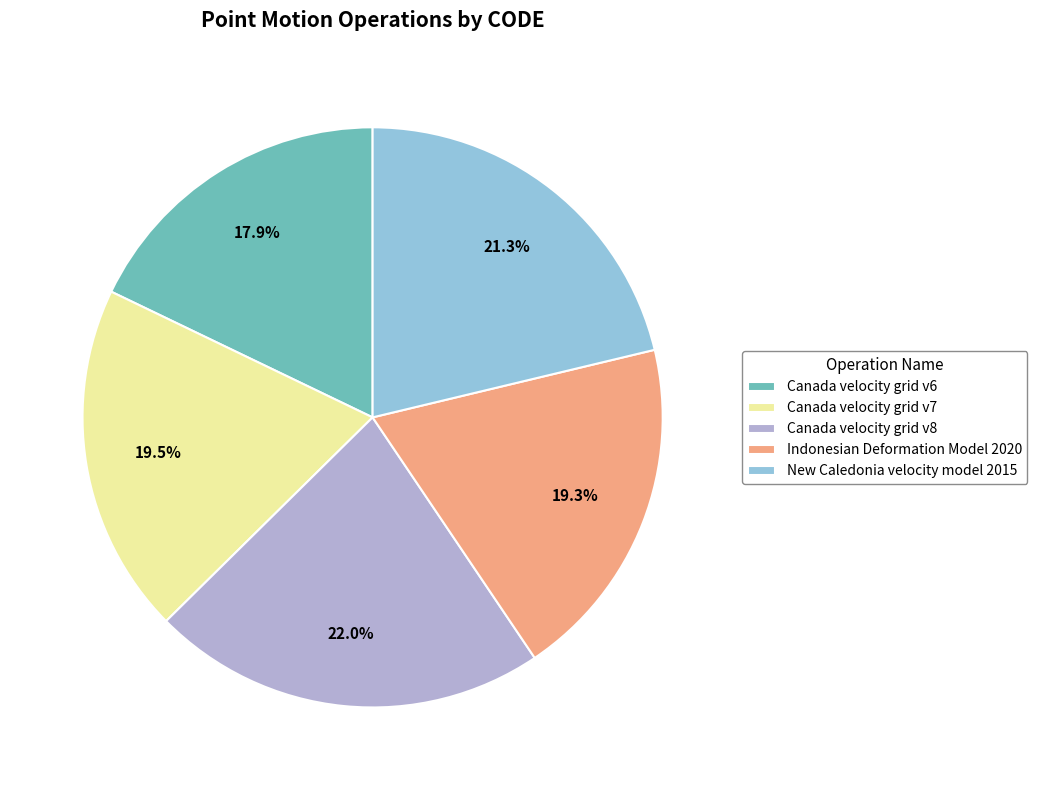

To the nearest percent, what is the difference between the largest and smallest slice percentages?

4%